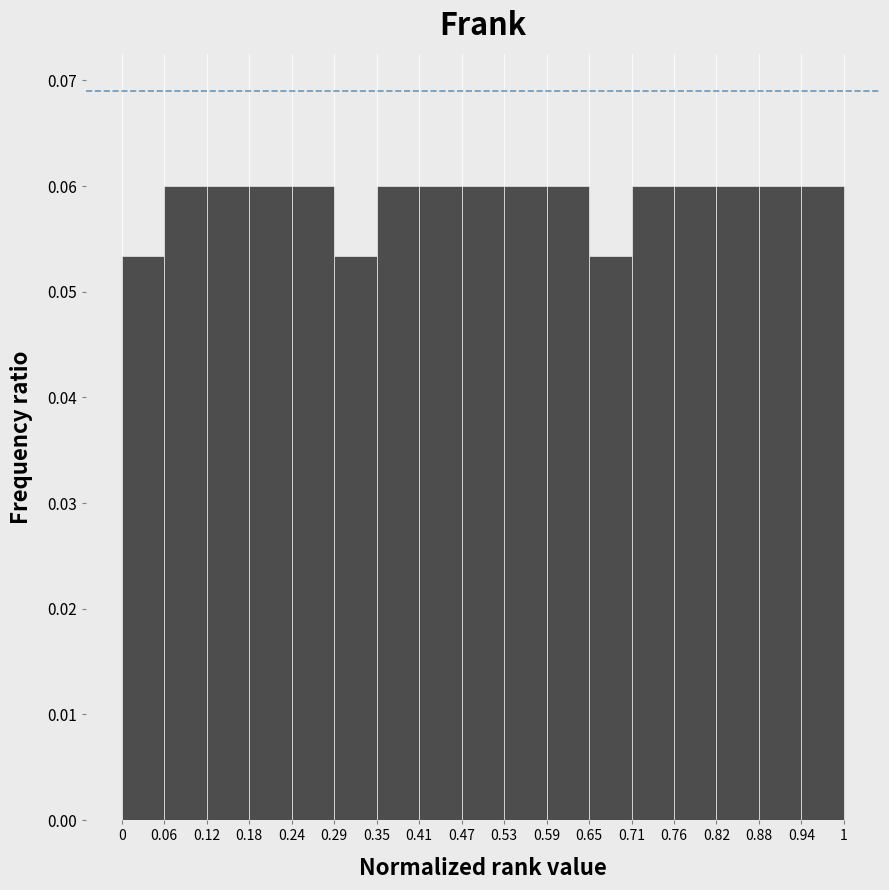

Reading left to right, transcribe this chart: for each bar, give the range it covers on the x-axis and its height. The values are not printed on the chart, so give them approximately, as read against the axis.

0 to 0.06: 0.053
0.06 to 0.12: 0.060
0.12 to 0.18: 0.060
0.18 to 0.24: 0.060
0.24 to 0.29: 0.060
0.29 to 0.35: 0.053
0.35 to 0.41: 0.060
0.41 to 0.47: 0.060
0.47 to 0.53: 0.060
0.53 to 0.59: 0.060
0.59 to 0.65: 0.060
0.65 to 0.71: 0.053
0.71 to 0.76: 0.060
0.76 to 0.82: 0.060
0.82 to 0.88: 0.060
0.88 to 0.94: 0.060
0.94 to 1: 0.060